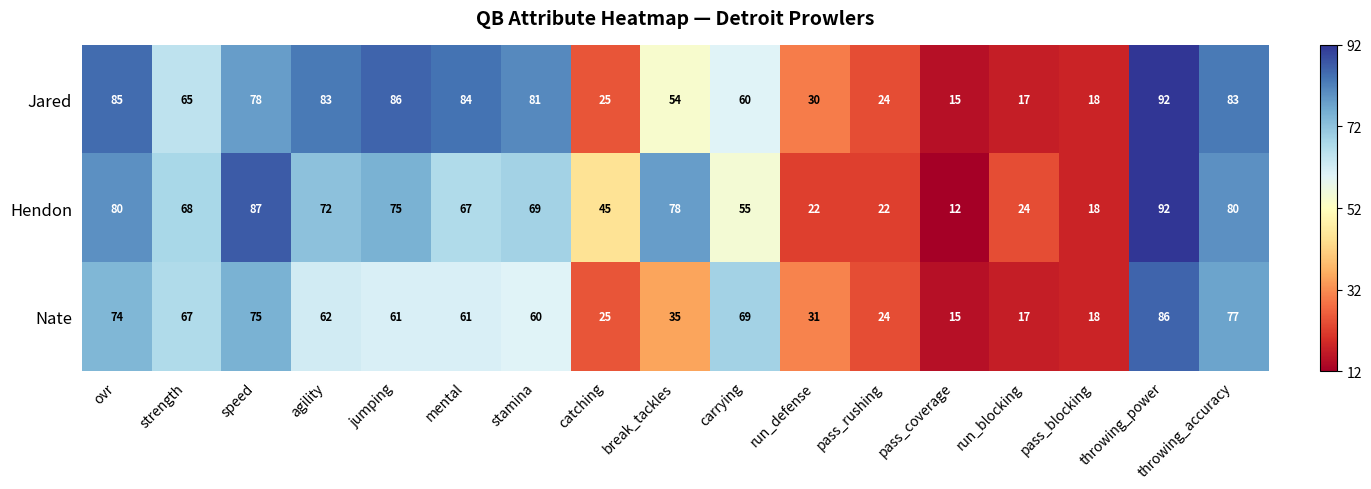

True or false: Jared has a value of 83 at agility.

True